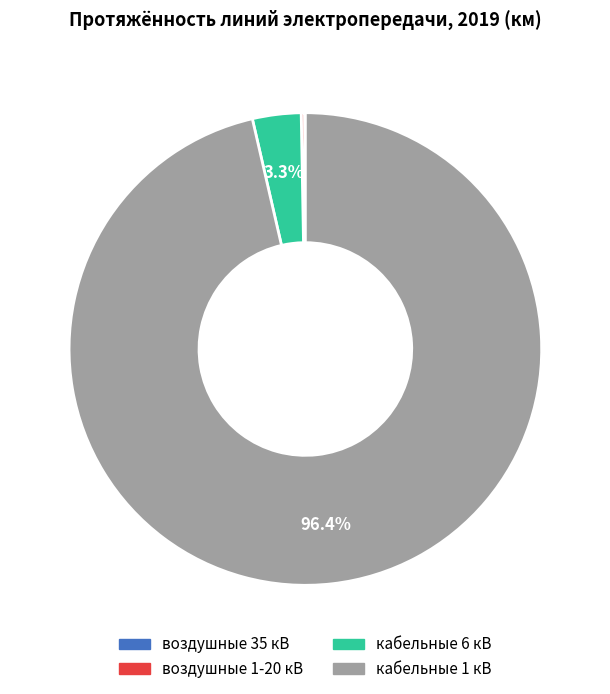

To the nearest percent, what is the average slice percentage?

25%